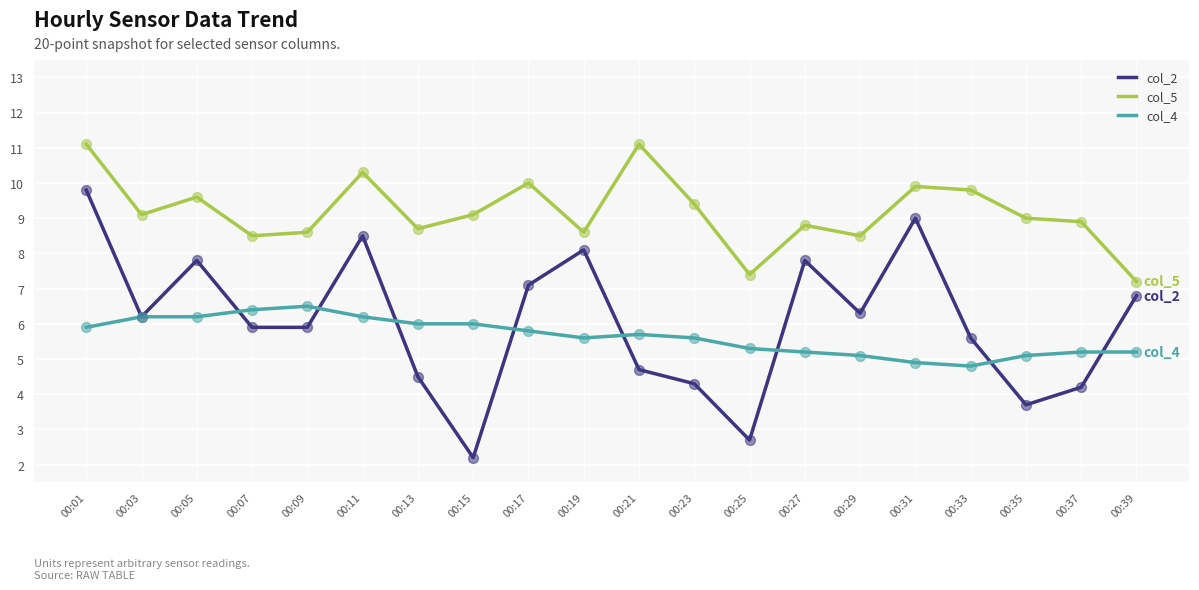

Which series has the widest spread of values?

col_2